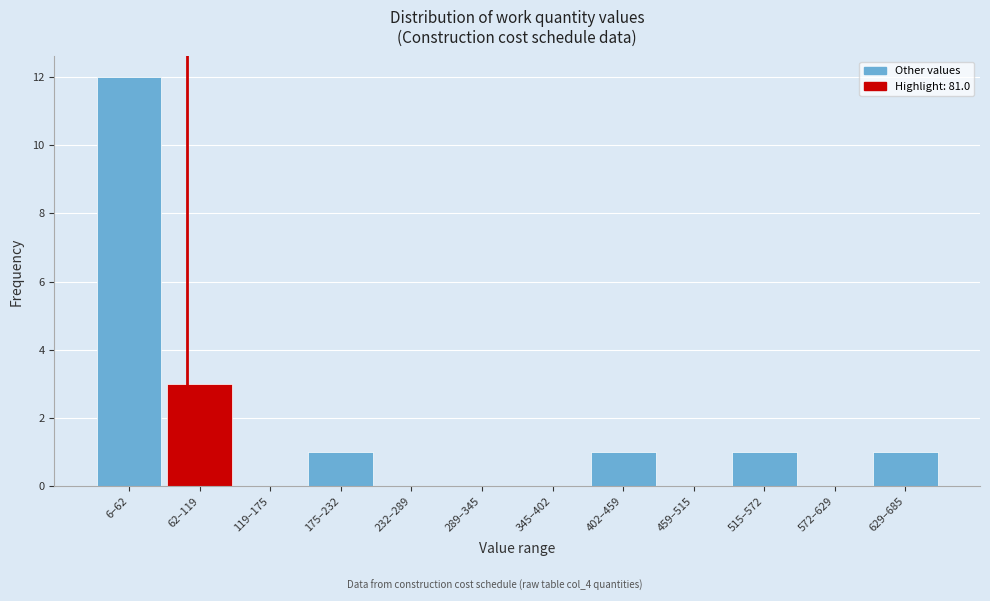

Reading right to left, what are all the values shown in this chart?

629–685=1	572–629=0	515–572=1	459–515=0	402–459=1	345–402=0	289–345=0	232–289=0	175–232=1	119–175=0	62–119=3	6–62=12